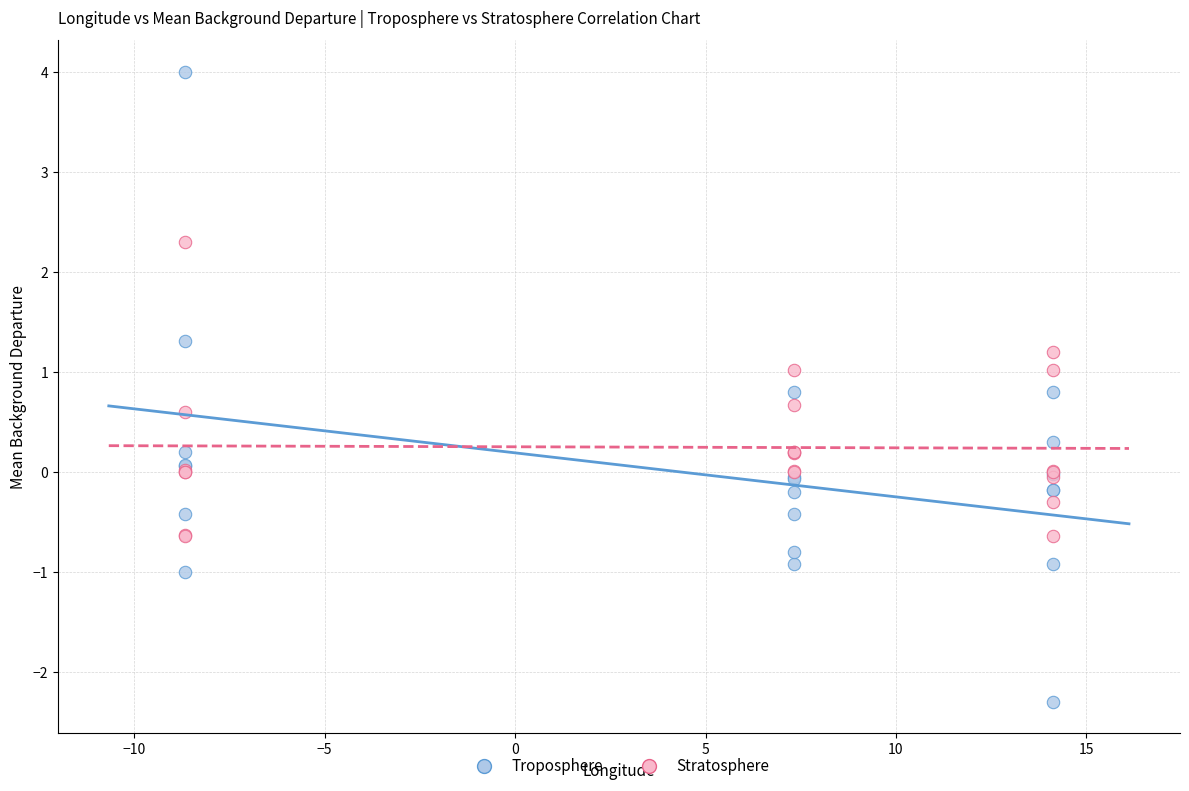

What is the X range (max minus min) for the scatter plot?

22.8